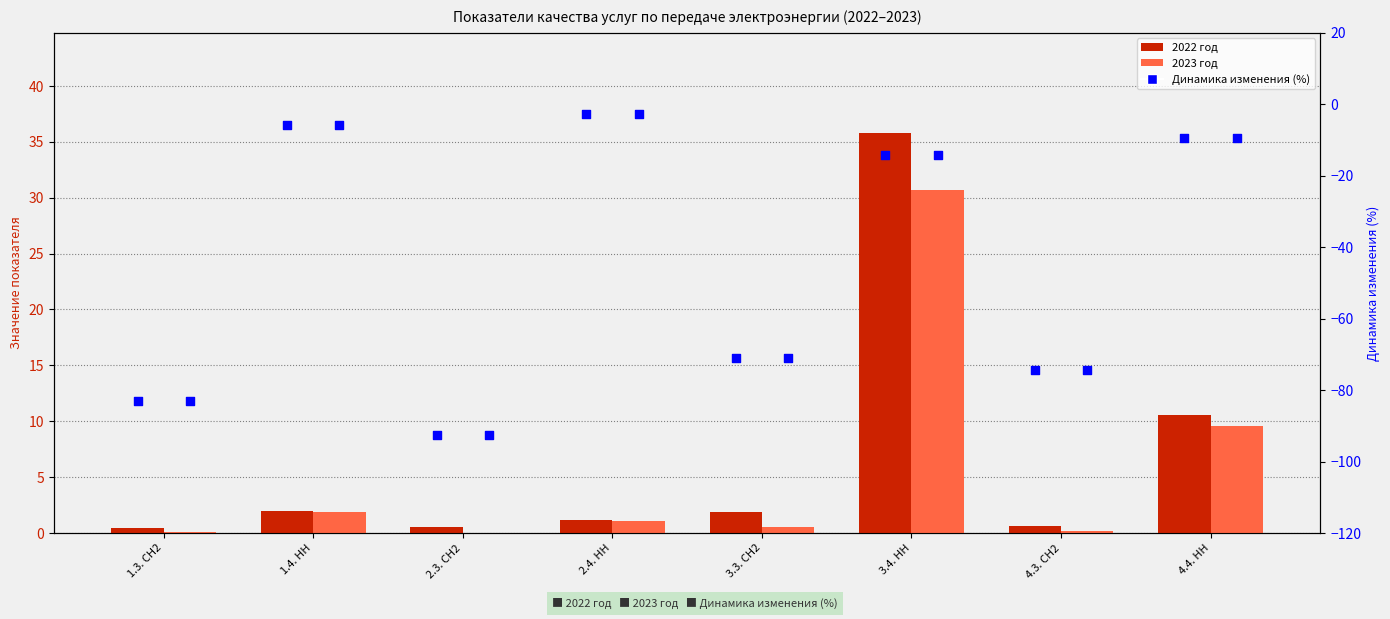

What are all the series names shown in the legend?

2022 год, 2023 год, Динамика изменения (%)